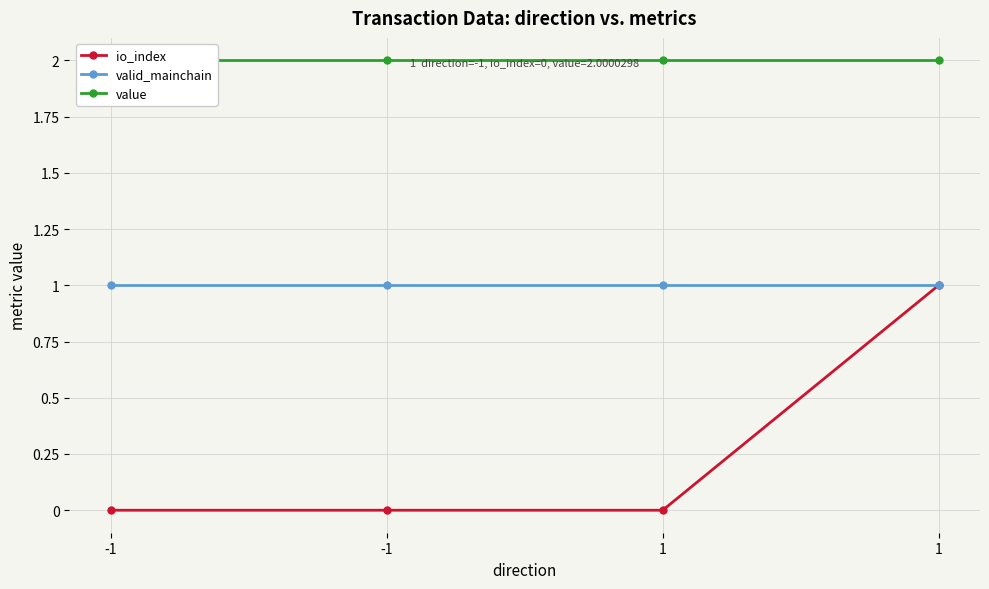

What is the difference between the highest and lowest values at 1?

2.0